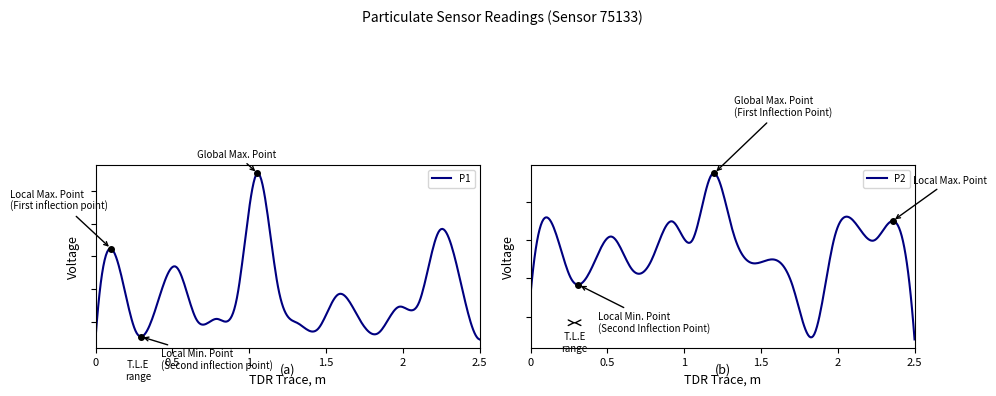

List the series in order of their peak value, lowest first.

P2, P1